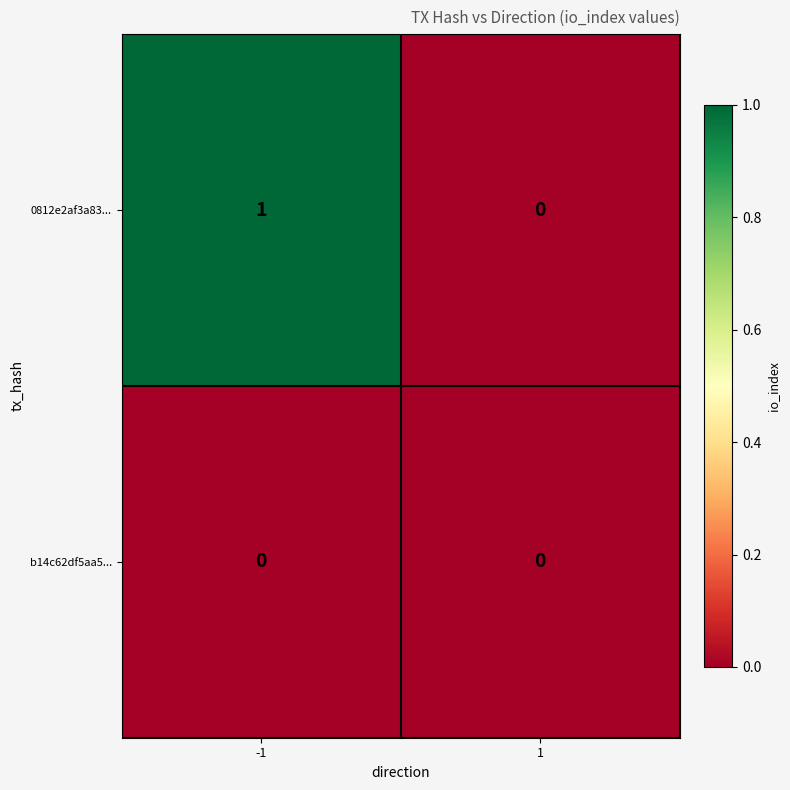

Which series has the largest range (max minus min)?

0812e2af3a83...